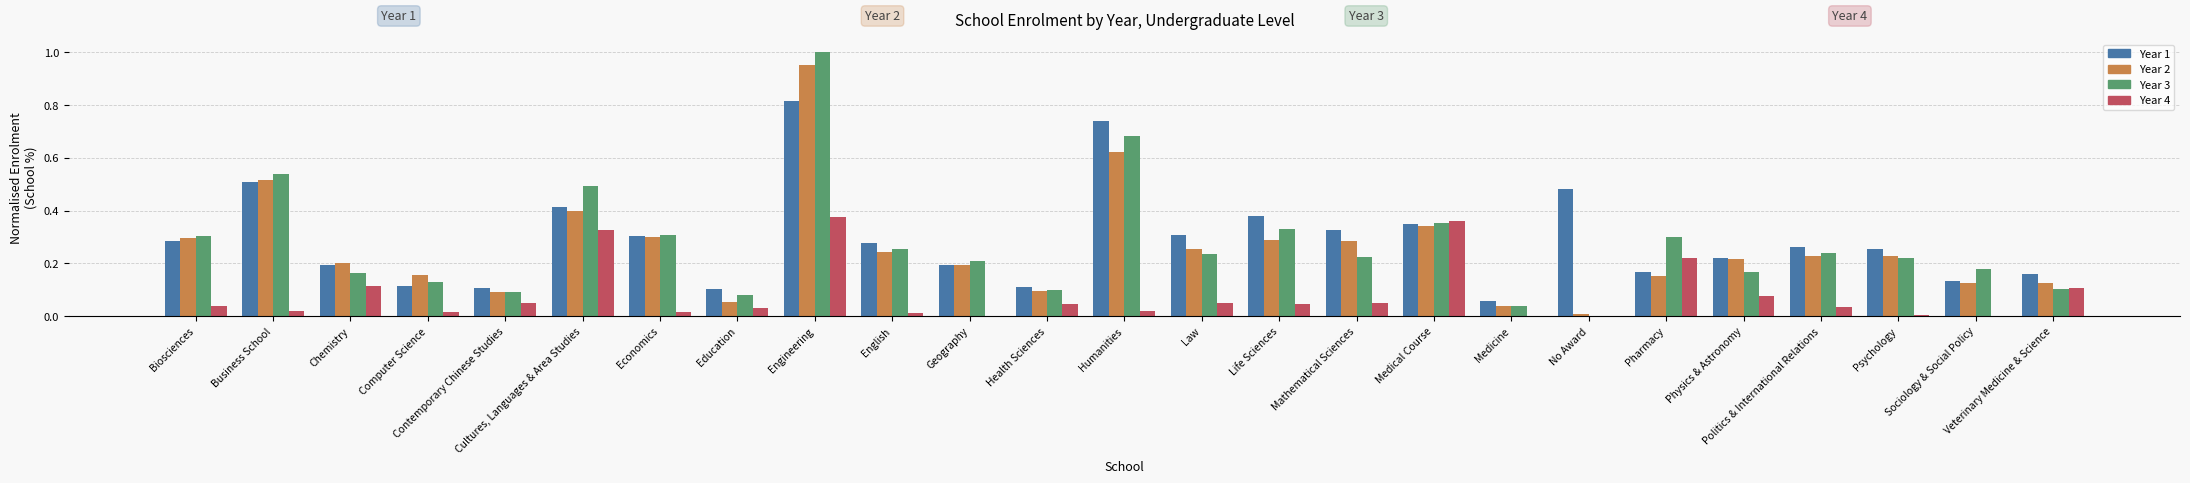

What is the sum of all Year 1 values?

7.3